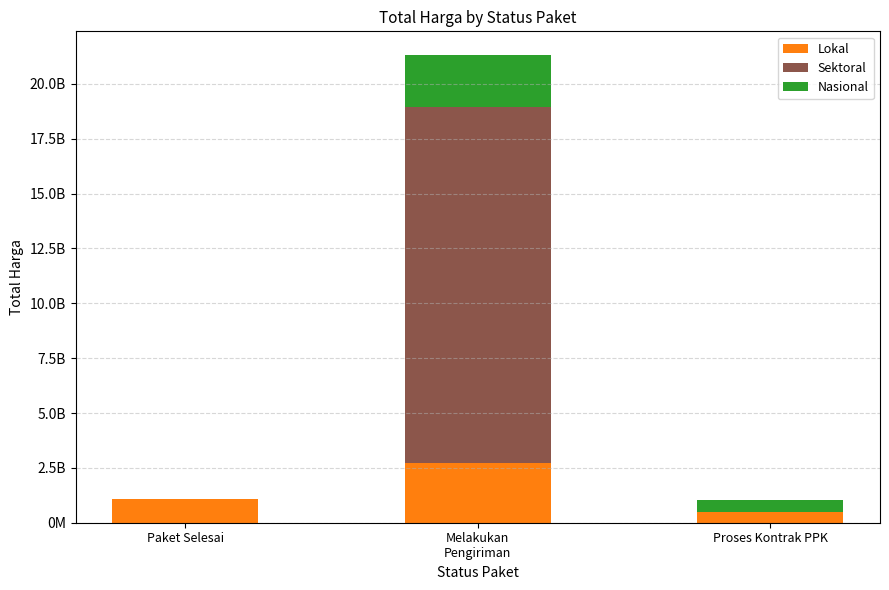

Are the bars grouped side by side (vs. stacked)?

No